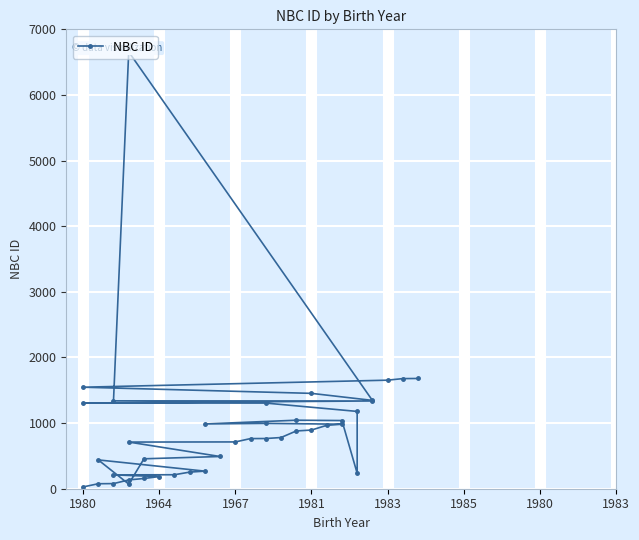

True or false: there are more than 1 points higher than both neighbors.

True